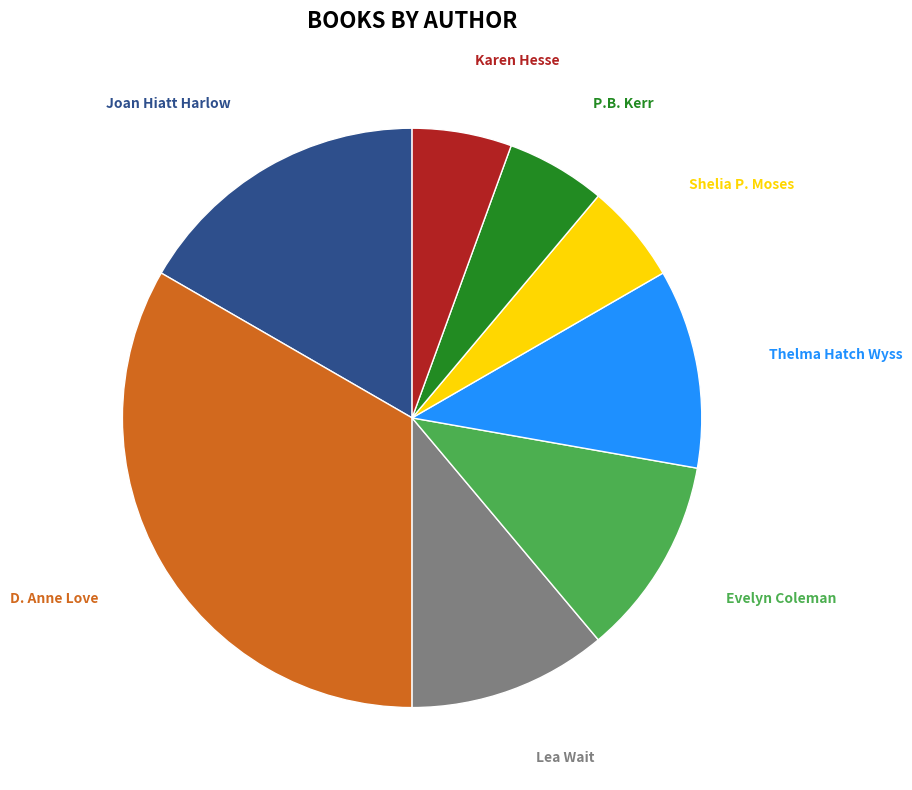

Do Karen Hesse and D. Anne Love together represent more than half of the pie?

No